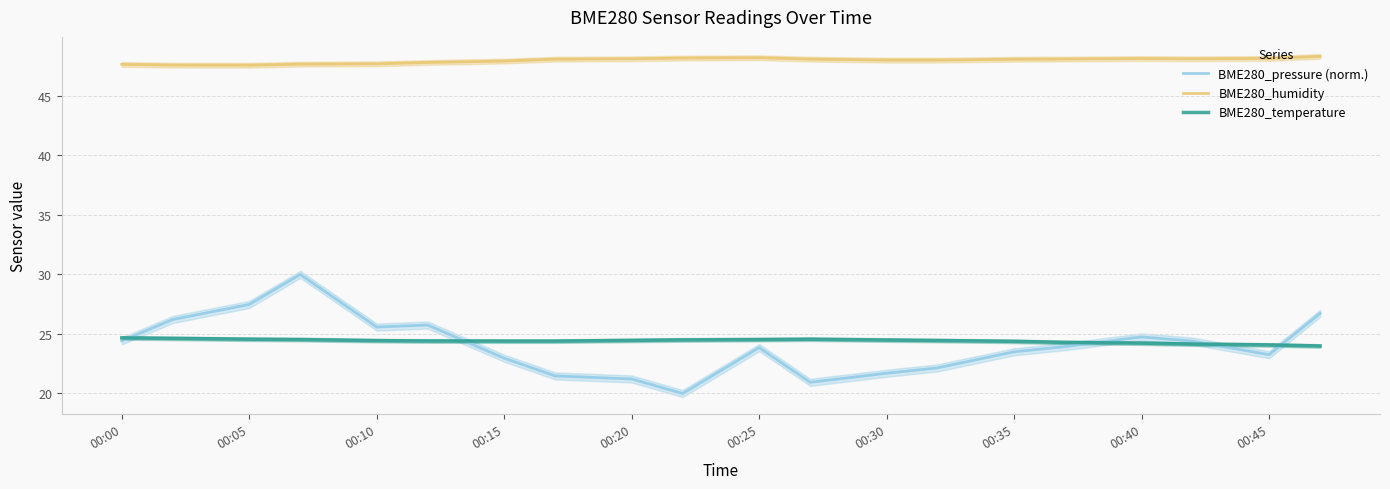

What are all the series names shown in the legend?

BME280_pressure (norm.), BME280_humidity, BME280_temperature